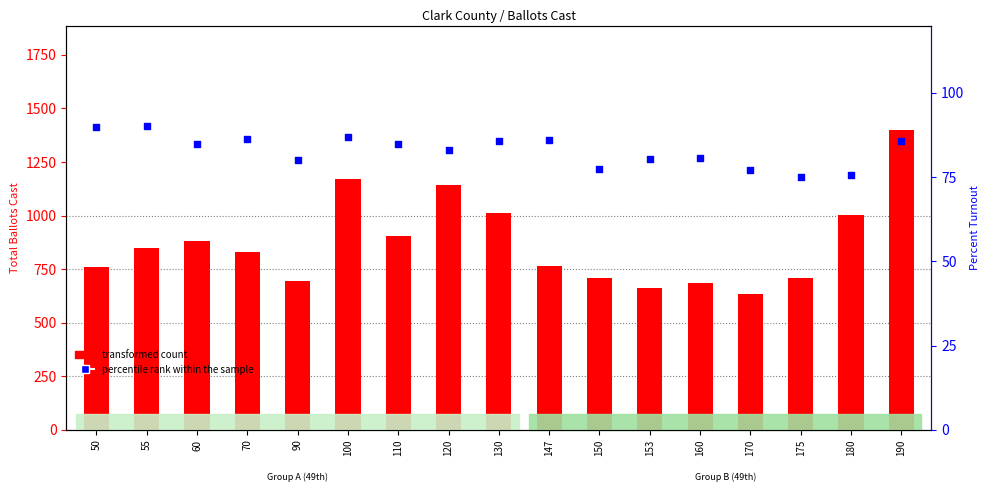

Which series contains the lowest Y value?

percentile rank within the sample